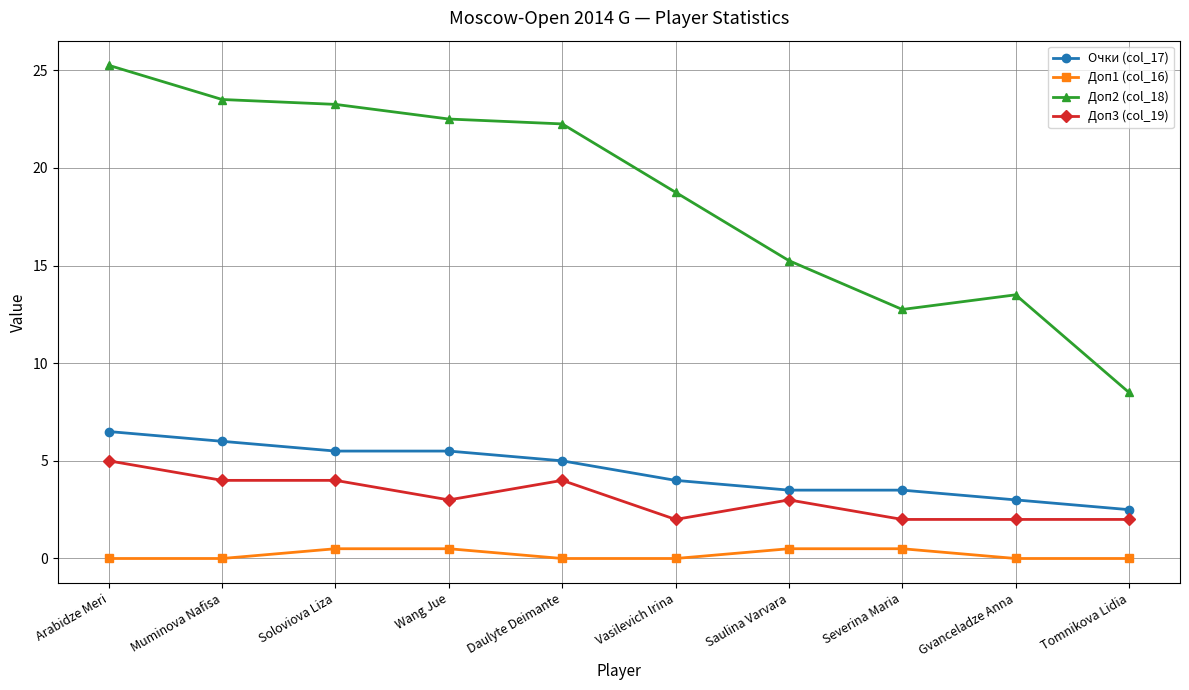

Rank the series at Arabidze Meri from lowest to highest value.

Доп1 (col_16), Доп3 (col_19), Очки (col_17), Доп2 (col_18)